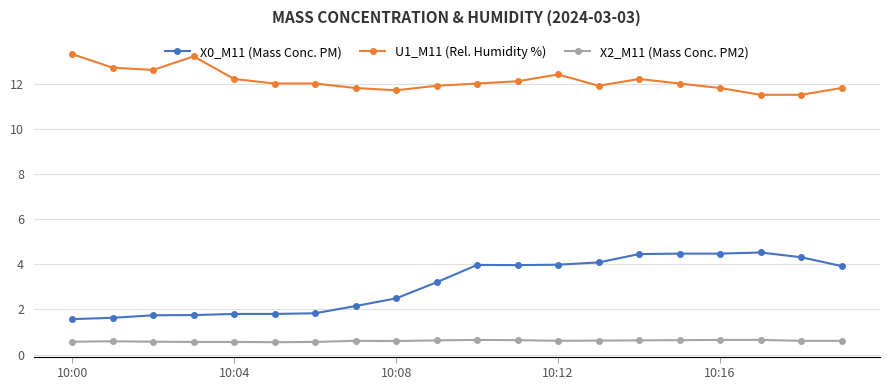

List the series in order of their overall mean, lowest first.

X2_M11 (Mass Conc. PM2), X0_M11 (Mass Conc. PM), U1_M11 (Rel. Humidity %)